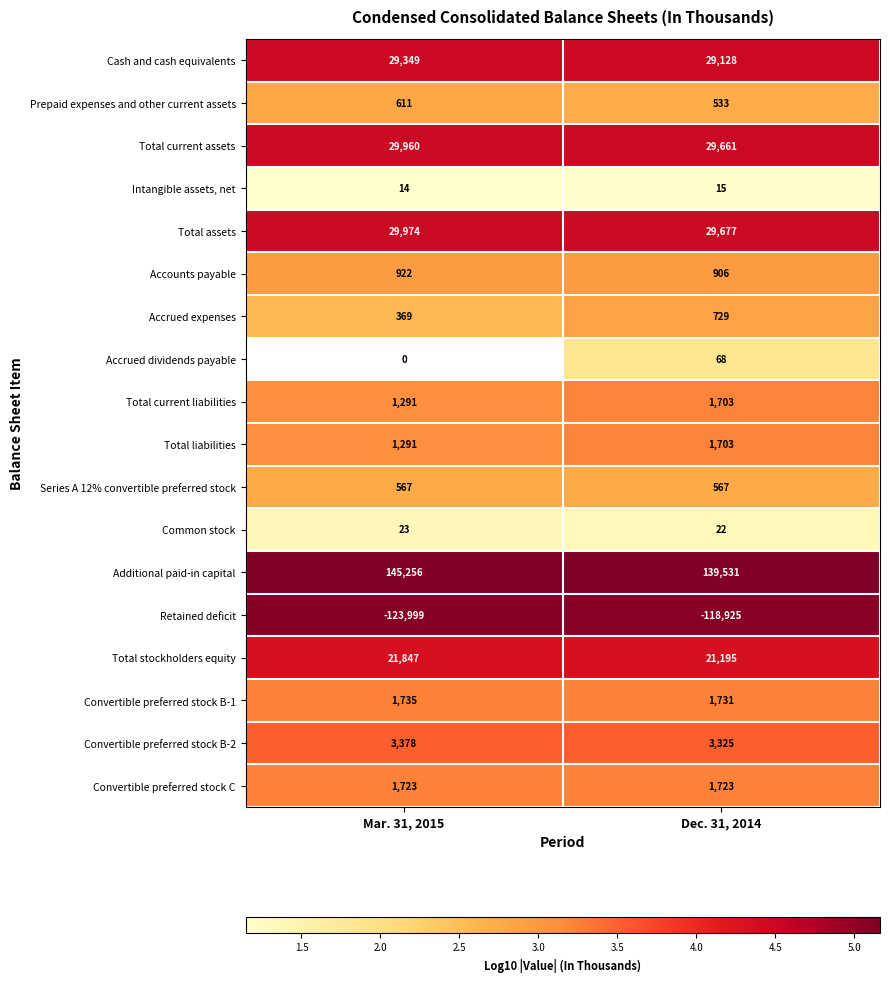

The value of Convertible preferred stock C at Mar. 31, 2015 is 1181. True or false?

False